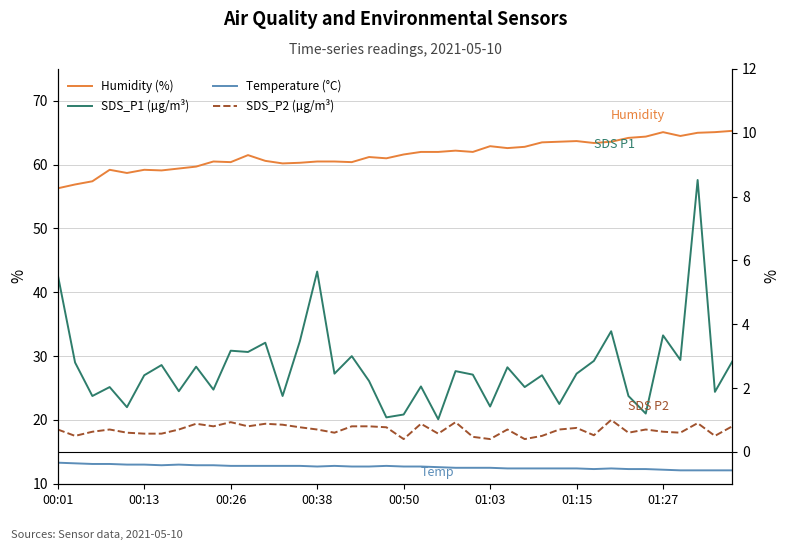

At 01:03, list the series in order from smallest to largest.

SDS_P2 (µg/m³), SDS_P1 (µg/m³), Temperature (°C), Humidity (%)